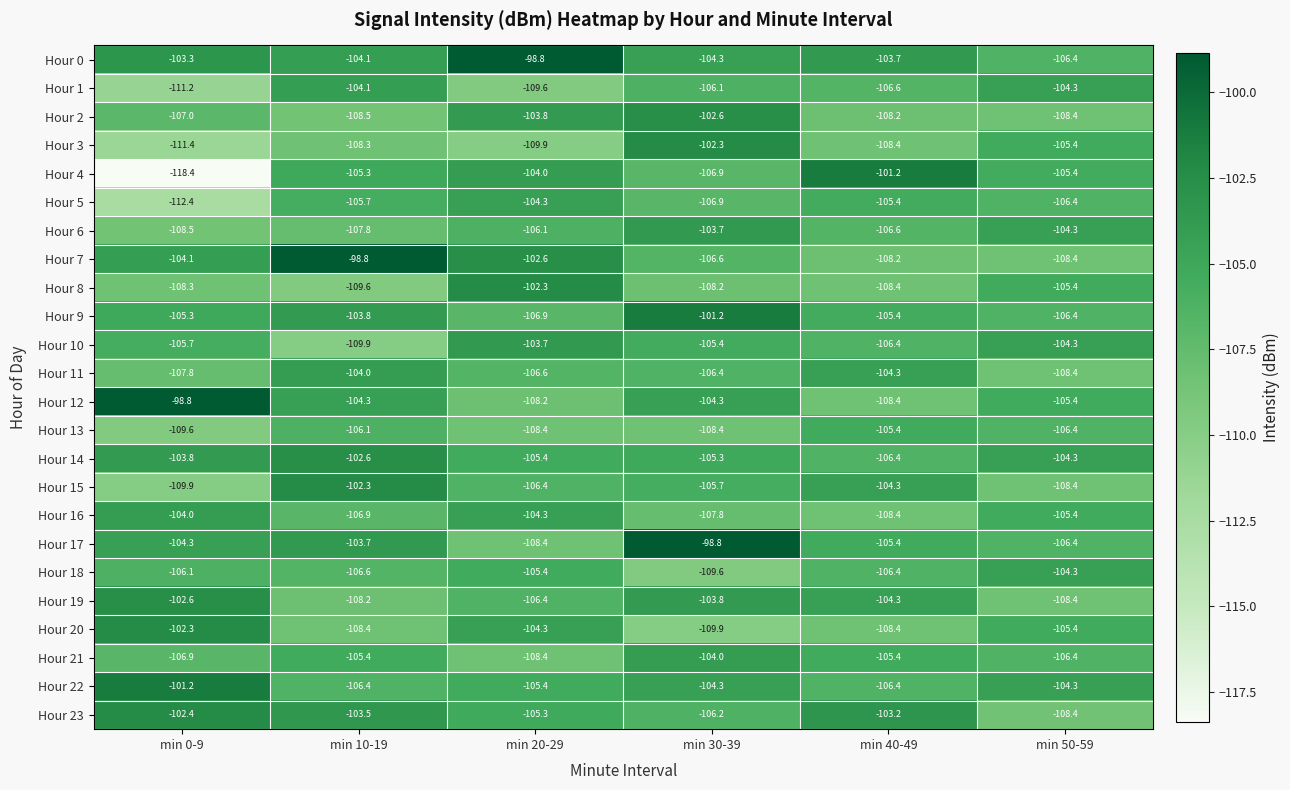

What is the sum of the Hour 14 values at min 0-9 and min 40-49?

-210.2